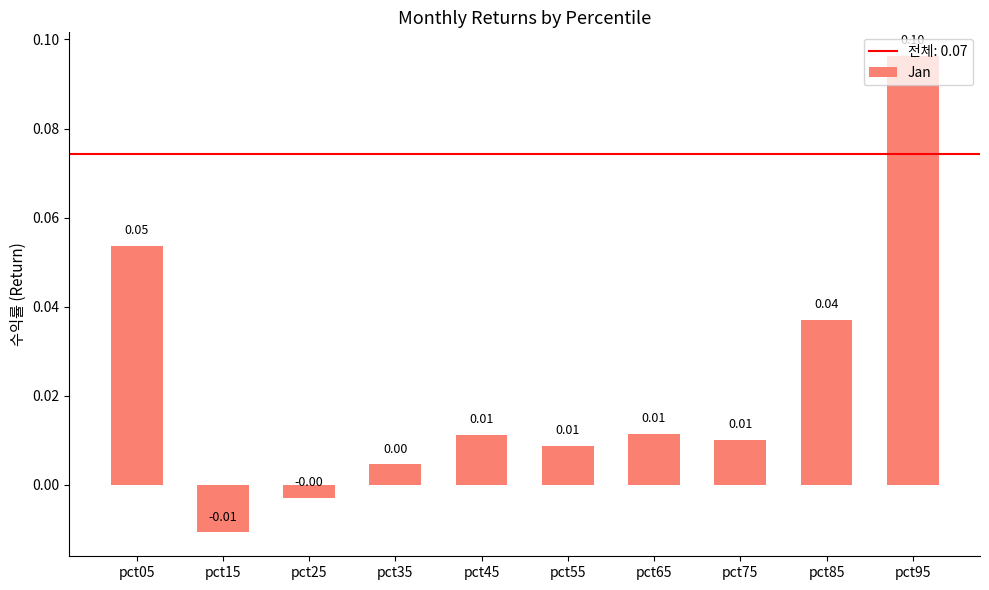

Which category has the lowest value across all series?

pct15